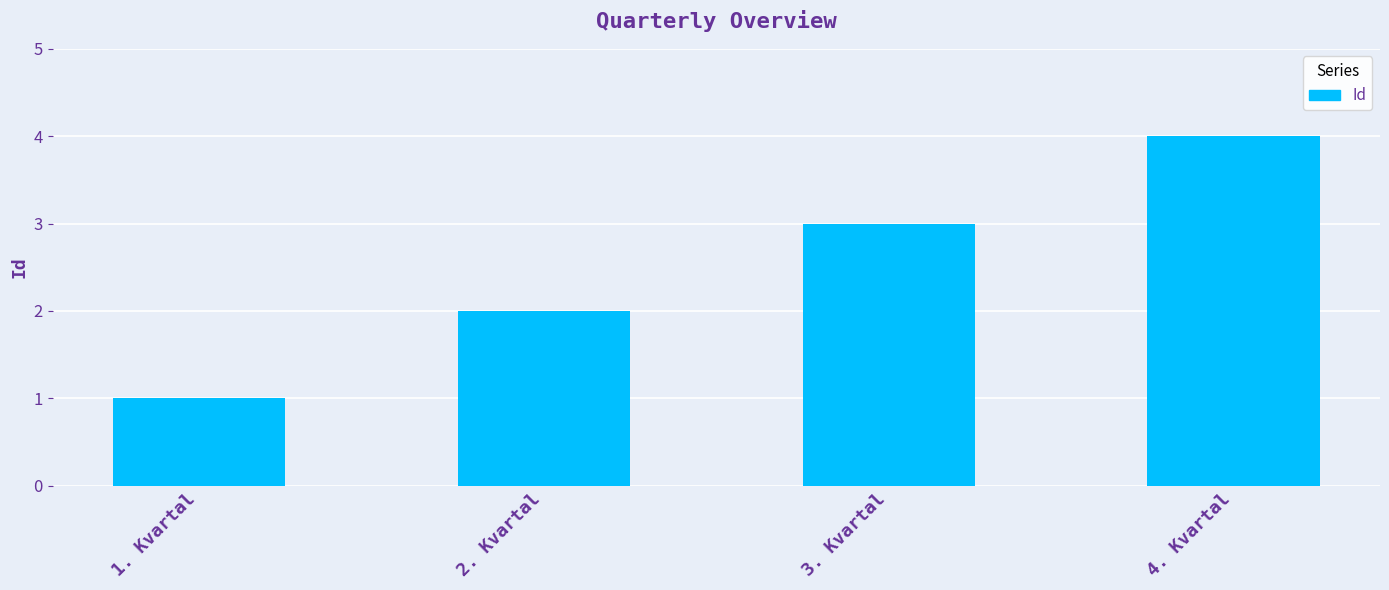

What is the difference between the values at 2. Kvartal and 4. Kvartal?

2